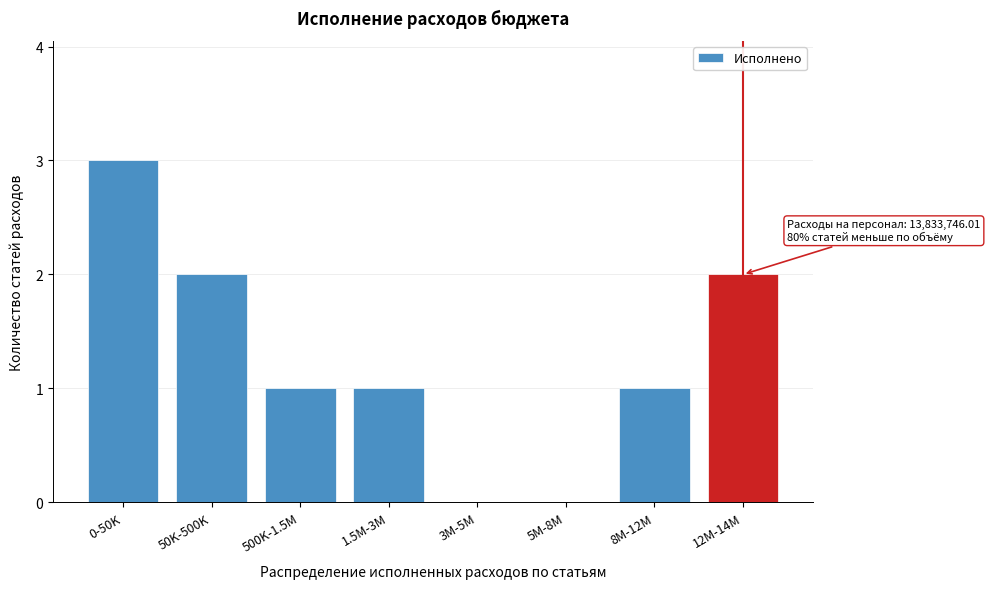

Reading left to right, what are all the values shown in this chart?

0-50K=3	50K-500K=2	500K-1.5M=1	1.5M-3M=1	3M-5M=0	5M-8M=0	8M-12M=1	12M-14M=2